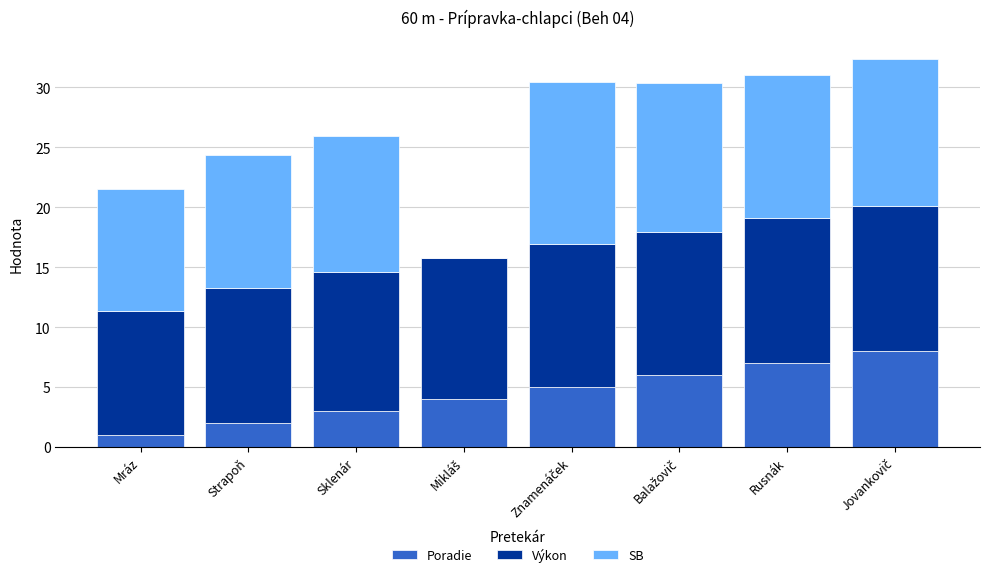

What is the total value across all series at Mráz?

21.5